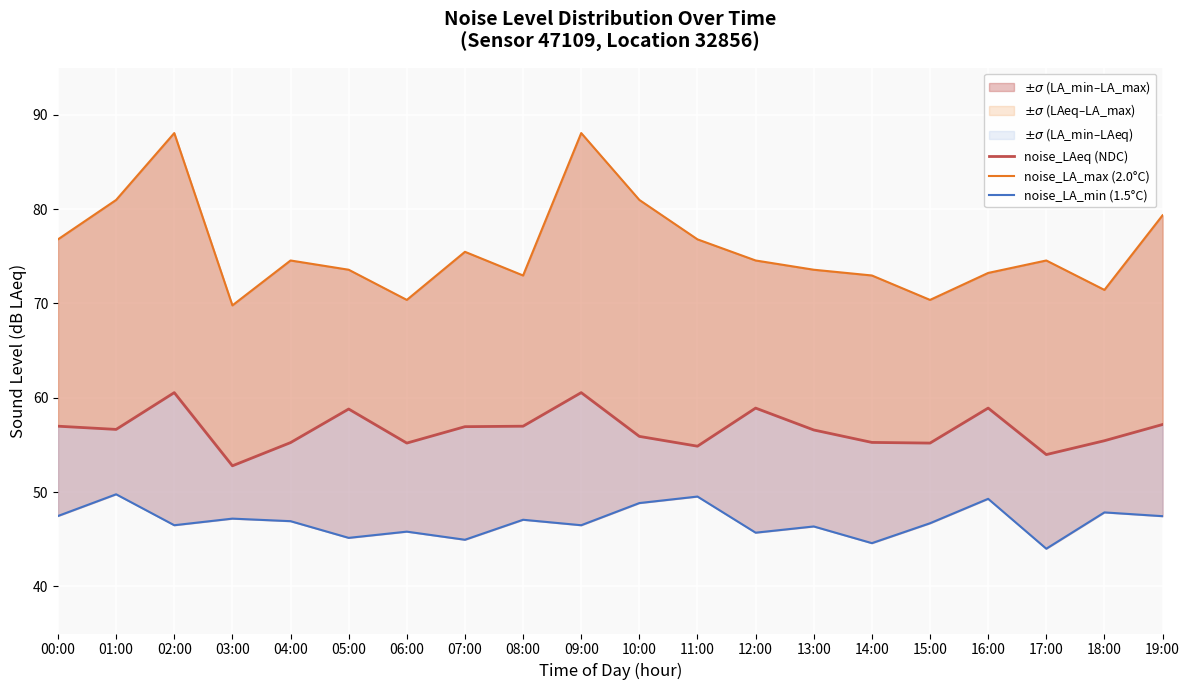

Which category has the lowest value in the noise_LAeq (NDC) series?

03:00